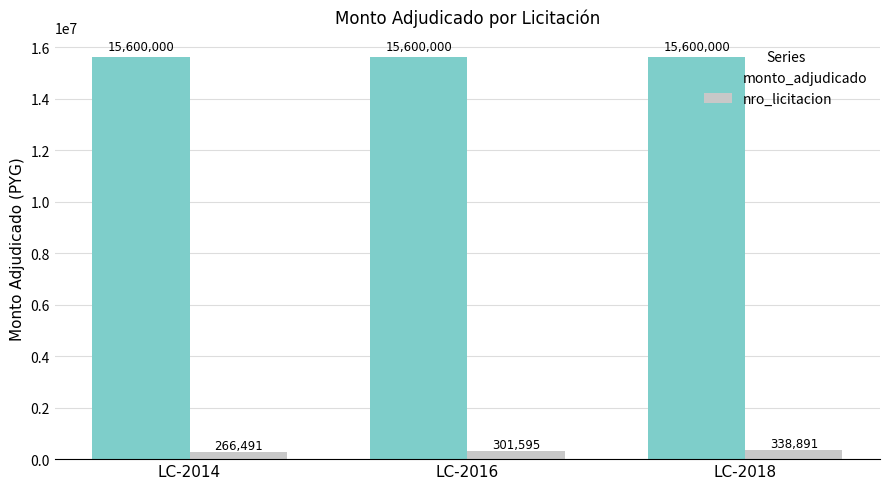

What is the value of the nro_licitacion bar at the 3rd from the left?

338891